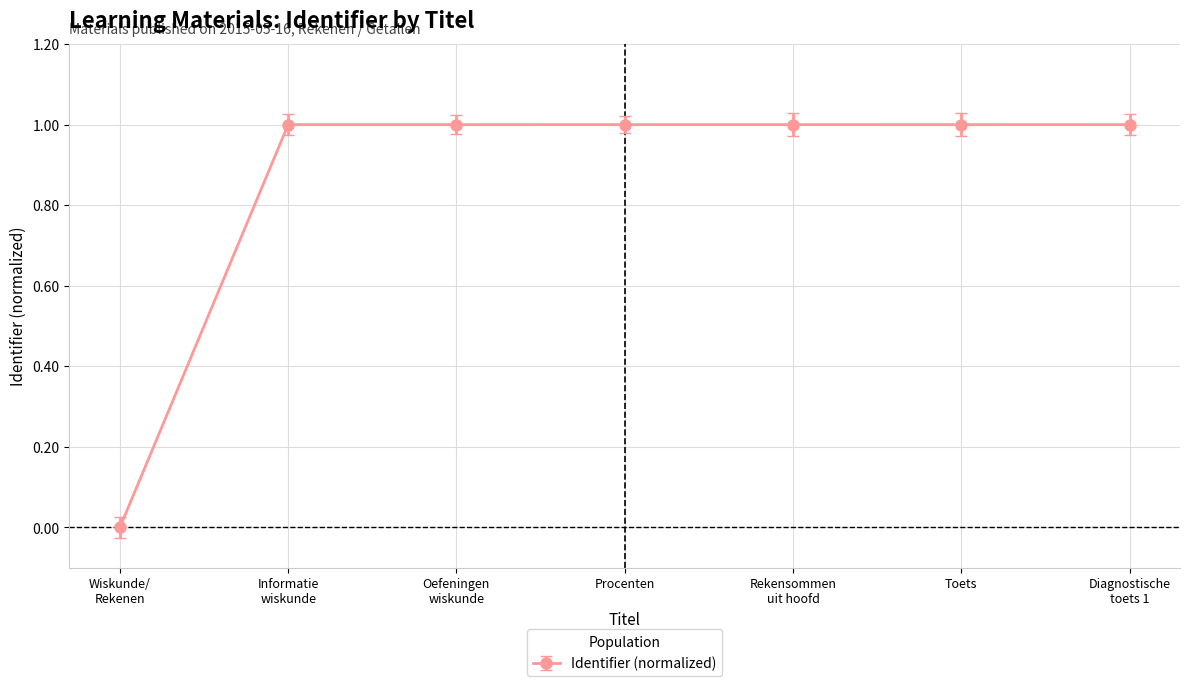

What value does the data have at Toets?

1.0